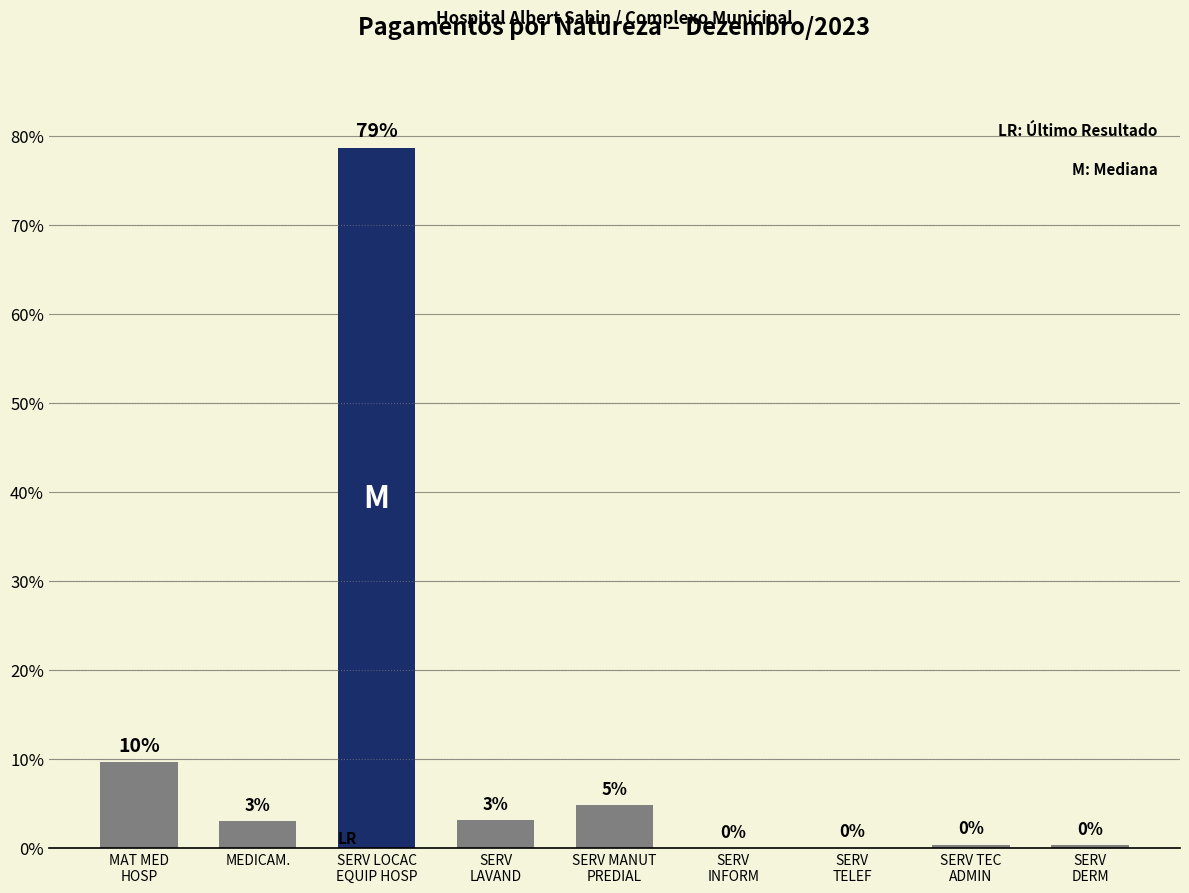

Are the bars horizontal?

No